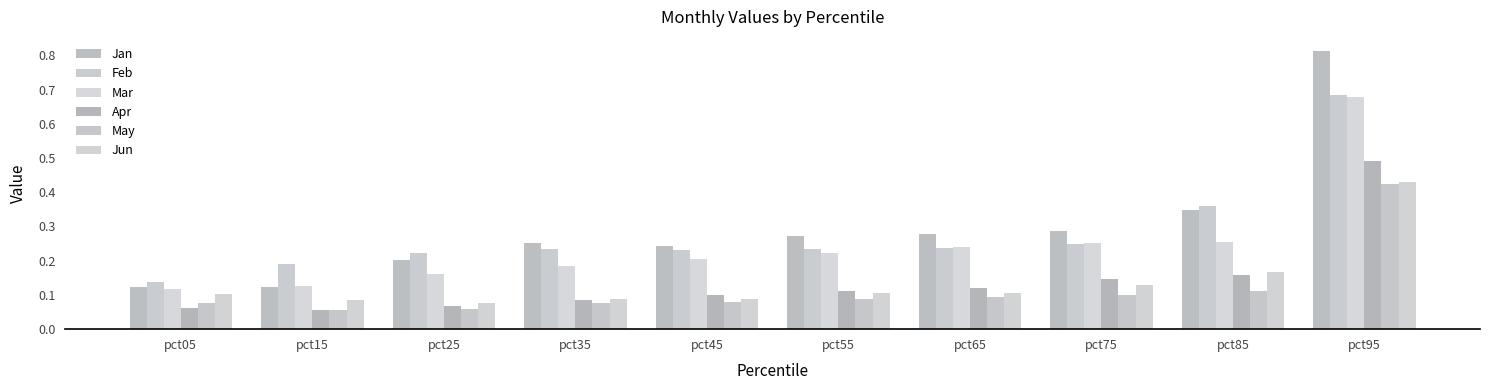

What is the average value of the Mar series?

0.2